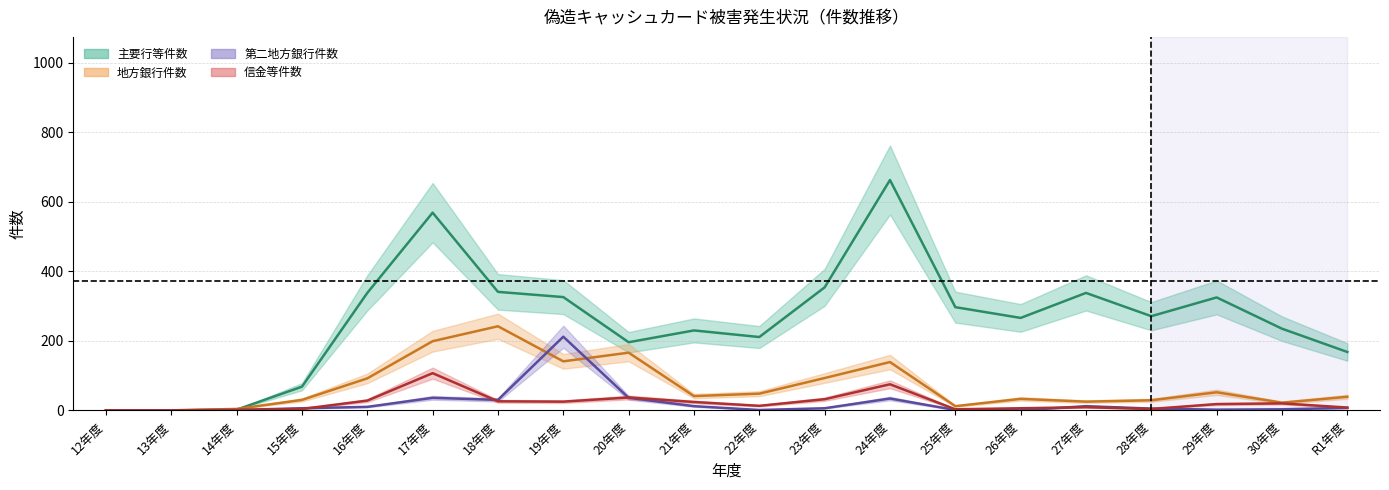

Reading left to right, list all the values displayed in this chart.

主要行等件数: 12年度=0	13年度=0	14年度=2	15年度=68	16年度=338	17年度=569	18年度=341	19年度=326	20年度=196	21年度=230	22年度=211	23年度=354	24年度=663	25年度=297	26年度=266	27年度=338	28年度=271	29年度=325	30年度=235	R1年度=168
地方銀行件数: 12年度=0	13年度=0	14年度=4	15年度=30	16年度=92	17年度=199	18年度=242	19年度=141	20年度=166	21年度=41	22年度=48	23年度=93	24年度=139	25年度=12	26年度=33	27年度=25	28年度=29	29年度=52	30年度=22	R1年度=39
第二地方銀行件数: 12年度=0	13年度=0	14年度=1	15年度=6	16年度=10	17年度=36	18年度=30	19年度=212	20年度=36	21年度=12	22年度=1	23年度=6	24年度=34	25年度=1	26年度=0	27年度=12	28年度=5	29年度=2	30年度=3	R1年度=7
信金等件数: 12年度=0	13年度=0	14年度=1	15年度=4	16年度=28	17年度=107	18年度=26	19年度=25	20年度=37	21年度=24	22年度=13	23年度=32	24年度=75	25年度=3	26年度=6	27年度=9	28年度=4	29年度=18	30年度=20	R1年度=8